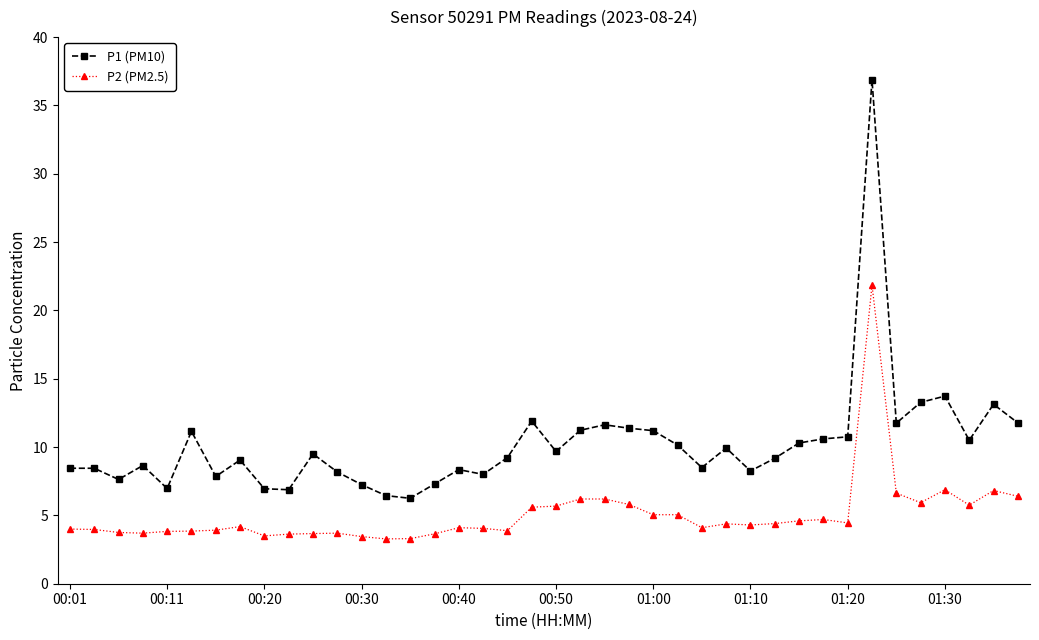

What is the average value of the P1 (PM10) series?

10.2